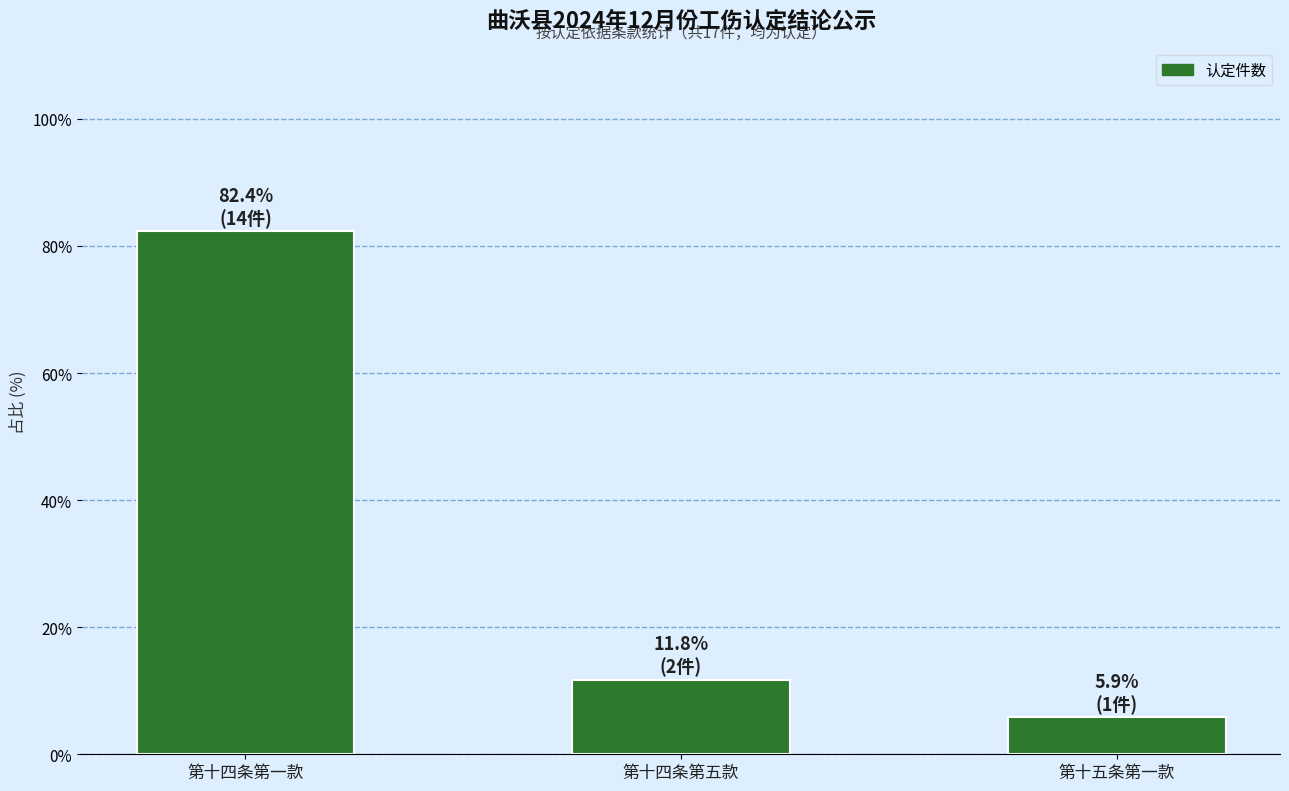

Between 第十四条第一款 and 第十四条第五款, which is larger?

第十四条第一款